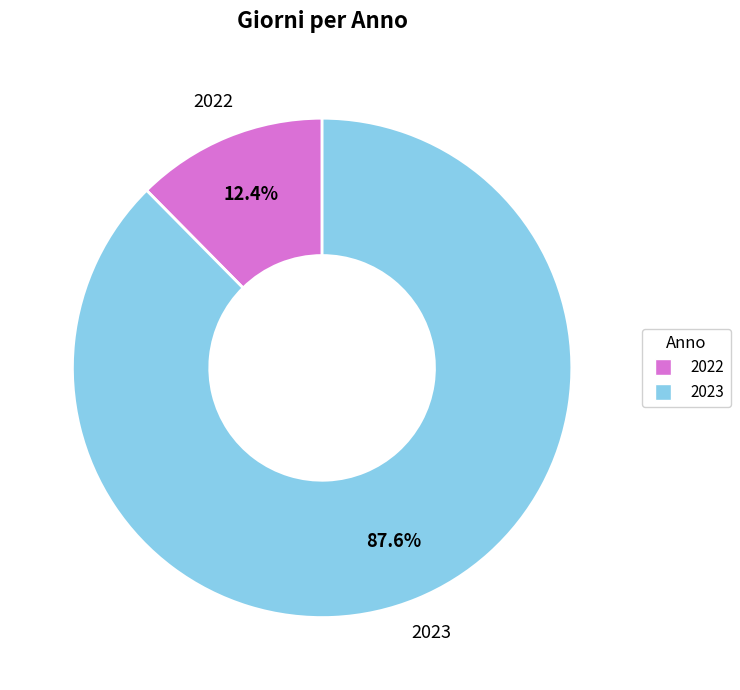

Is it true that 2022 is 12% of the pie?

True